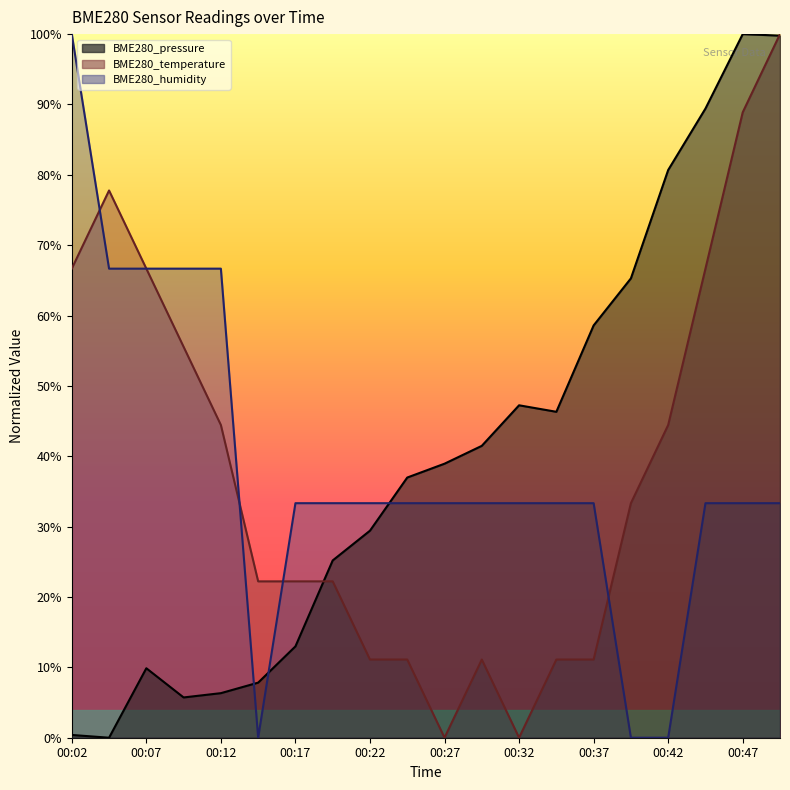

Rank the series by their maximum value, from highest to lowest.

BME280_pressure, BME280_temperature, BME280_humidity